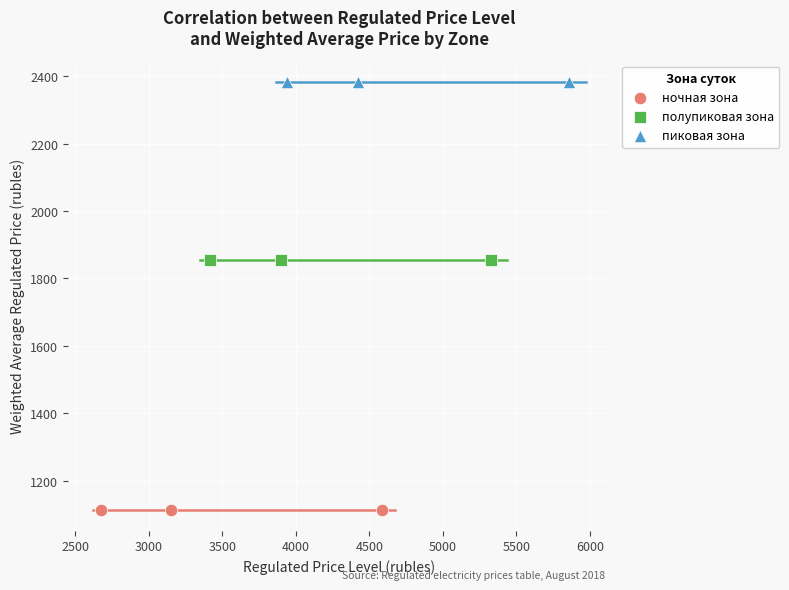

Which series reaches the maximum Y coordinate?

пиковая зона